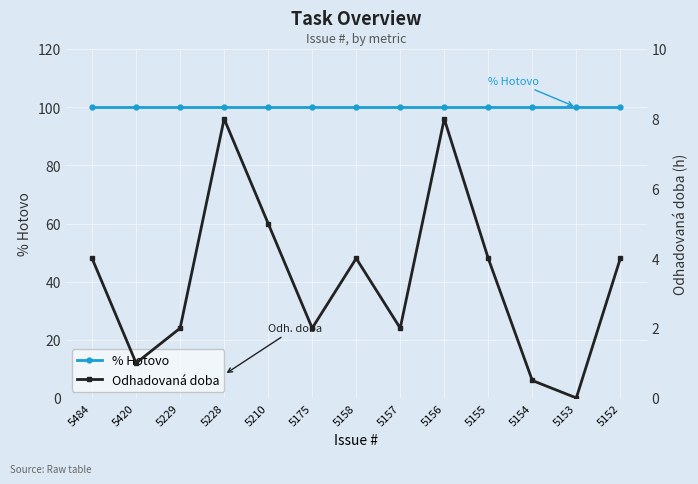

How many values in Odhadovaná doba are above zero?

12